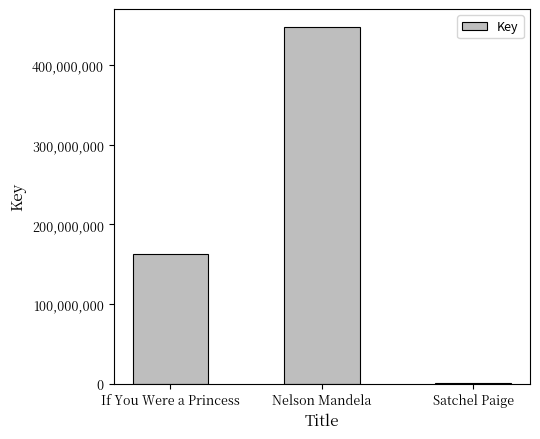

True or false: the data shows 162678634 at If You Were a Princess.

True